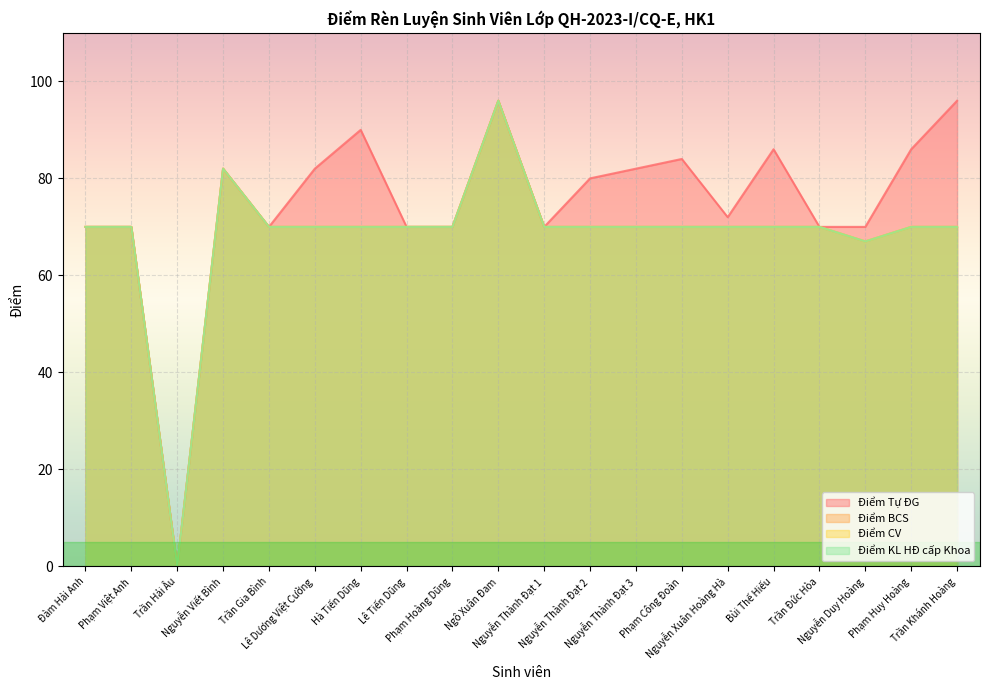

At which label is Điểm Tự ĐG closest to 48?

Đàm Hải Anh